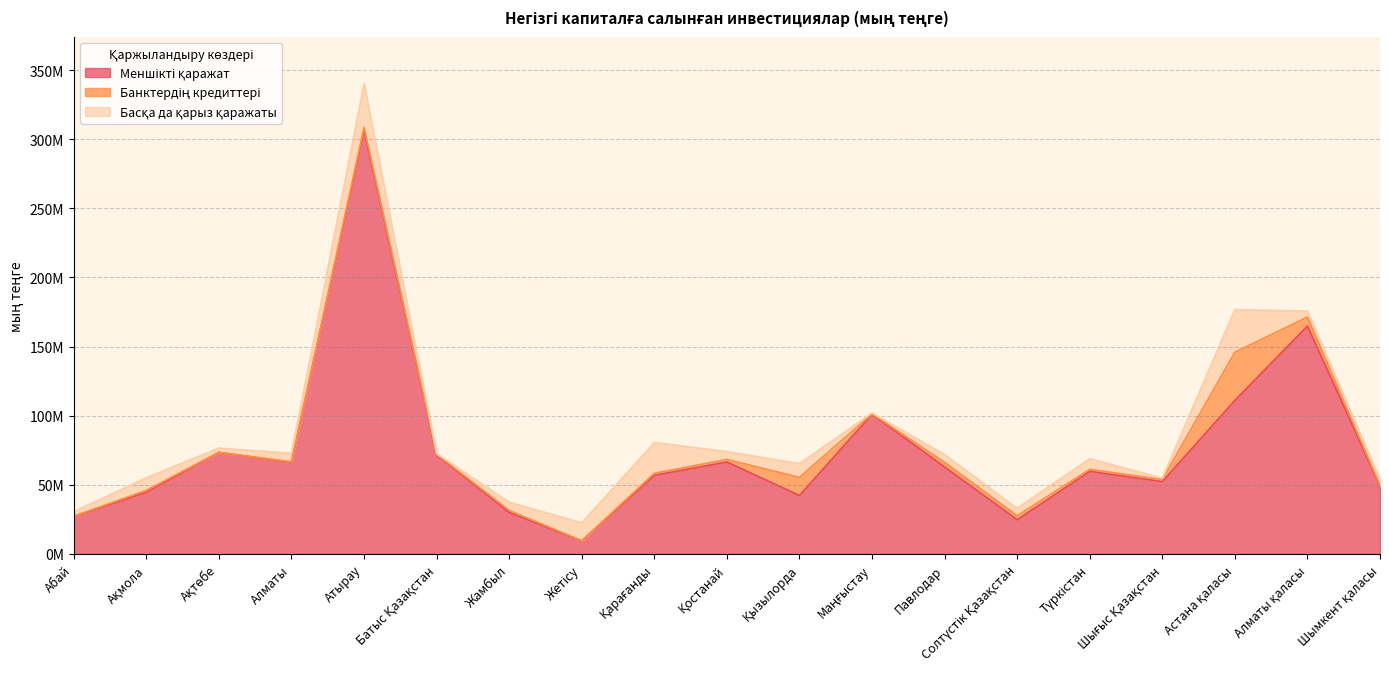

What is the difference between the maximum and minimum values in the Меншікті қаражат series?

297028845